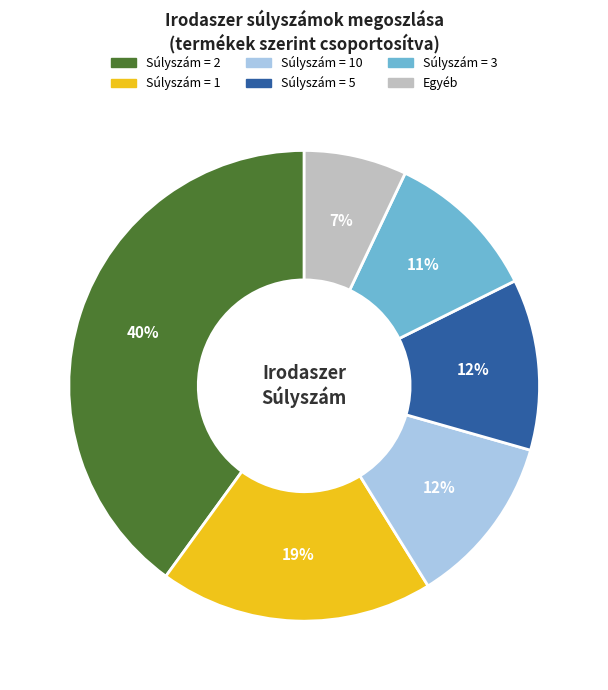

Count the number of slices in the pie.

6